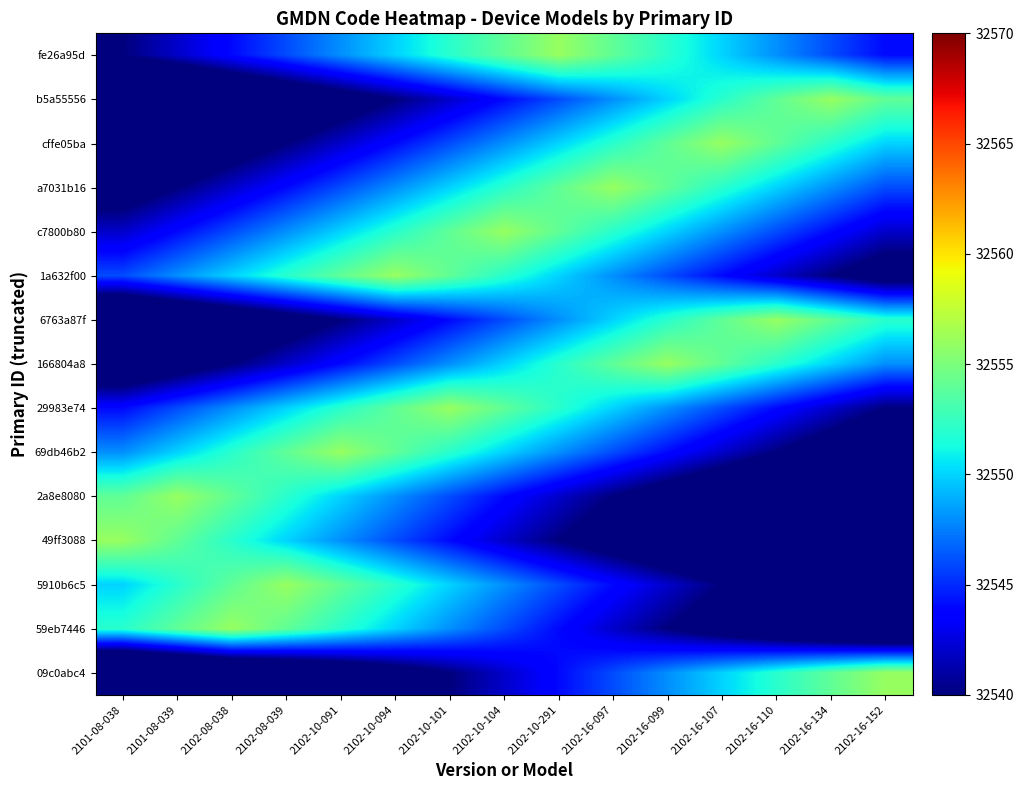

Reading left to right, extract all data points from this chart.

fe26a95d: 2101-08-038=32540	2101-08-039=32542	2102-08-038=32544	2102-08-039=32546	2102-10-091=32548	2102-10-094=32550	2102-10-101=32552	2102-10-104=32554	2102-10-291=32556	2102-16-097=32554	2102-16-099=32552	2102-16-107=32550	2102-16-110=32548	2102-16-134=32546	2102-16-152=32544
b5a55556: 2101-08-038=32530	2101-08-039=32532	2102-08-038=32534	2102-08-039=32536	2102-10-091=32538	2102-10-094=32540	2102-10-101=32542	2102-10-104=32544	2102-10-291=32546	2102-16-097=32548	2102-16-099=32550	2102-16-107=32552	2102-16-110=32554	2102-16-134=32556	2102-16-152=32554
cffe05ba: 2101-08-038=32534	2101-08-039=32536	2102-08-038=32538	2102-08-039=32540	2102-10-091=32542	2102-10-094=32544	2102-10-101=32546	2102-10-104=32548	2102-10-291=32550	2102-16-097=32552	2102-16-099=32554	2102-16-107=32556	2102-16-110=32554	2102-16-134=32552	2102-16-152=32550
a7031b16: 2101-08-038=32538	2101-08-039=32540	2102-08-038=32542	2102-08-039=32544	2102-10-091=32546	2102-10-094=32548	2102-10-101=32550	2102-10-104=32552	2102-10-291=32554	2102-16-097=32556	2102-16-099=32554	2102-16-107=32552	2102-16-110=32550	2102-16-134=32548	2102-16-152=32546
c7800b80: 2101-08-038=32542	2101-08-039=32544	2102-08-038=32546	2102-08-039=32548	2102-10-091=32550	2102-10-094=32552	2102-10-101=32554	2102-10-104=32556	2102-10-291=32554	2102-16-097=32552	2102-16-099=32550	2102-16-107=32548	2102-16-110=32546	2102-16-134=32544	2102-16-152=32542
1a632f00: 2101-08-038=32546	2101-08-039=32548	2102-08-038=32550	2102-08-039=32552	2102-10-091=32554	2102-10-094=32556	2102-10-101=32554	2102-10-104=32552	2102-10-291=32550	2102-16-097=32548	2102-16-099=32546	2102-16-107=32544	2102-16-110=32542	2102-16-134=32540	2102-16-152=32538
6763a87f: 2101-08-038=32532	2101-08-039=32534	2102-08-038=32536	2102-08-039=32538	2102-10-091=32540	2102-10-094=32542	2102-10-101=32544	2102-10-104=32546	2102-10-291=32548	2102-16-097=32550	2102-16-099=32552	2102-16-107=32554	2102-16-110=32556	2102-16-134=32554	2102-16-152=32552
166804a8: 2101-08-038=32536	2101-08-039=32538	2102-08-038=32540	2102-08-039=32542	2102-10-091=32544	2102-10-094=32546	2102-10-101=32548	2102-10-104=32550	2102-10-291=32552	2102-16-097=32554	2102-16-099=32556	2102-16-107=32554	2102-16-110=32552	2102-16-134=32550	2102-16-152=32548
29983e74: 2101-08-038=32544	2101-08-039=32546	2102-08-038=32548	2102-08-039=32550	2102-10-091=32552	2102-10-094=32554	2102-10-101=32556	2102-10-104=32554	2102-10-291=32552	2102-16-097=32550	2102-16-099=32548	2102-16-107=32546	2102-16-110=32544	2102-16-134=32542	2102-16-152=32540
69db46b2: 2101-08-038=32548	2101-08-039=32550	2102-08-038=32552	2102-08-039=32554	2102-10-091=32556	2102-10-094=32554	2102-10-101=32552	2102-10-104=32550	2102-10-291=32548	2102-16-097=32546	2102-16-099=32544	2102-16-107=32542	2102-16-110=32540	2102-16-134=32538	2102-16-152=32536
2a8e8080: 2101-08-038=32554	2101-08-039=32556	2102-08-038=32554	2102-08-039=32552	2102-10-091=32550	2102-10-094=32548	2102-10-101=32546	2102-10-104=32544	2102-10-291=32542	2102-16-097=32540	2102-16-099=32538	2102-16-107=32536	2102-16-110=32534	2102-16-134=32532	2102-16-152=32530
49ff3088: 2101-08-038=32556	2101-08-039=32554	2102-08-038=32552	2102-08-039=32550	2102-10-091=32548	2102-10-094=32546	2102-10-101=32544	2102-10-104=32542	2102-10-291=32540	2102-16-097=32538	2102-16-099=32536	2102-16-107=32534	2102-16-110=32532	2102-16-134=32530	2102-16-152=32528
5910b6c5: 2101-08-038=32550	2101-08-039=32552	2102-08-038=32554	2102-08-039=32556	2102-10-091=32554	2102-10-094=32552	2102-10-101=32550	2102-10-104=32548	2102-10-291=32546	2102-16-097=32544	2102-16-099=32542	2102-16-107=32540	2102-16-110=32538	2102-16-134=32536	2102-16-152=32534
59eb7446: 2101-08-038=32552	2101-08-039=32554	2102-08-038=32556	2102-08-039=32554	2102-10-091=32552	2102-10-094=32550	2102-10-101=32548	2102-10-104=32546	2102-10-291=32544	2102-16-097=32542	2102-16-099=32540	2102-16-107=32538	2102-16-110=32536	2102-16-134=32534	2102-16-152=32532
09c0abc4: 2101-08-038=32528	2101-08-039=32530	2102-08-038=32532	2102-08-039=32534	2102-10-091=32536	2102-10-094=32538	2102-10-101=32540	2102-10-104=32542	2102-10-291=32544	2102-16-097=32546	2102-16-099=32548	2102-16-107=32550	2102-16-110=32552	2102-16-134=32554	2102-16-152=32556